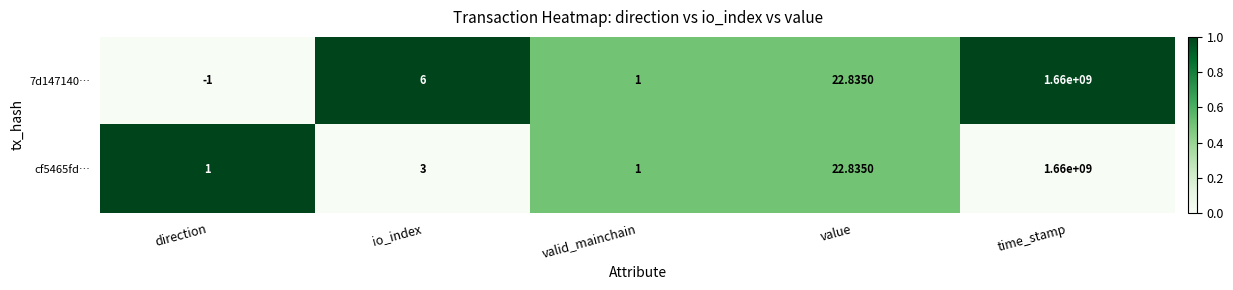

At which category is the sum across all series the highest?

time_stamp